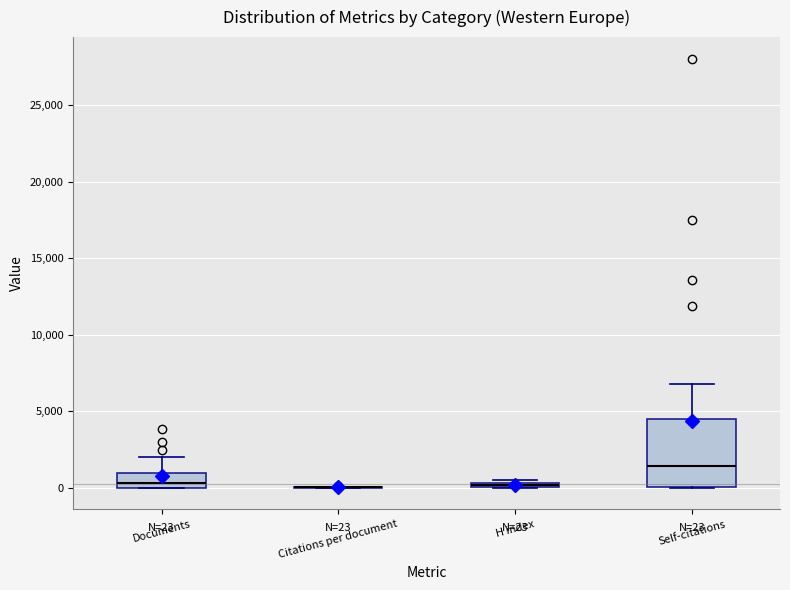

Which box is the tallest, from its lower edge to its upper edge?

Self-citations